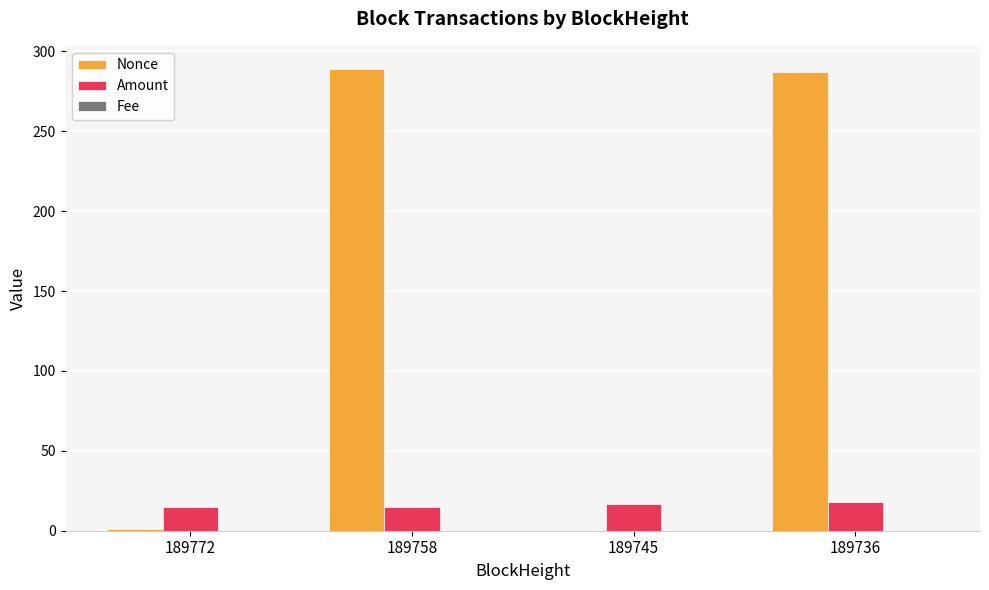

Which series changed the most between 189772 and 189758?

Nonce